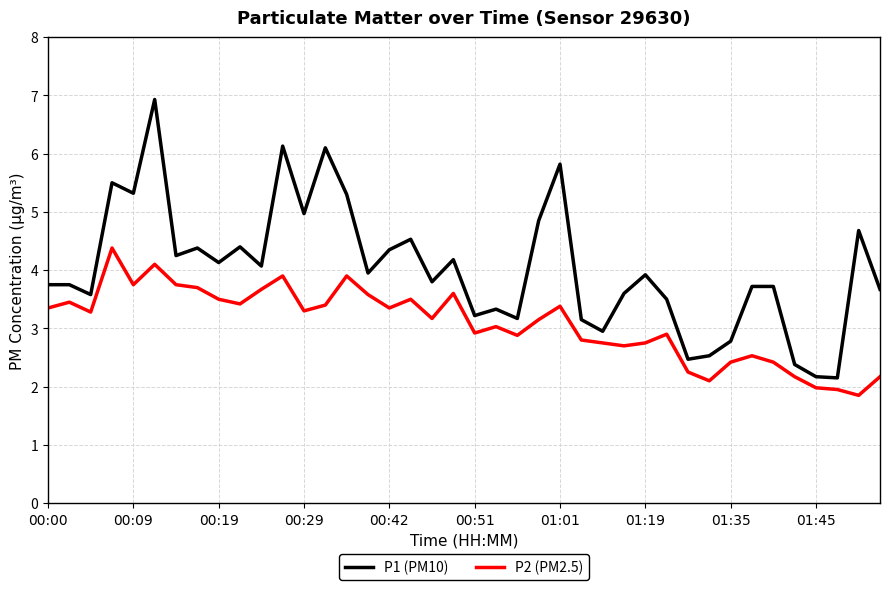

At how many categories does at least one series exceed 2?

40